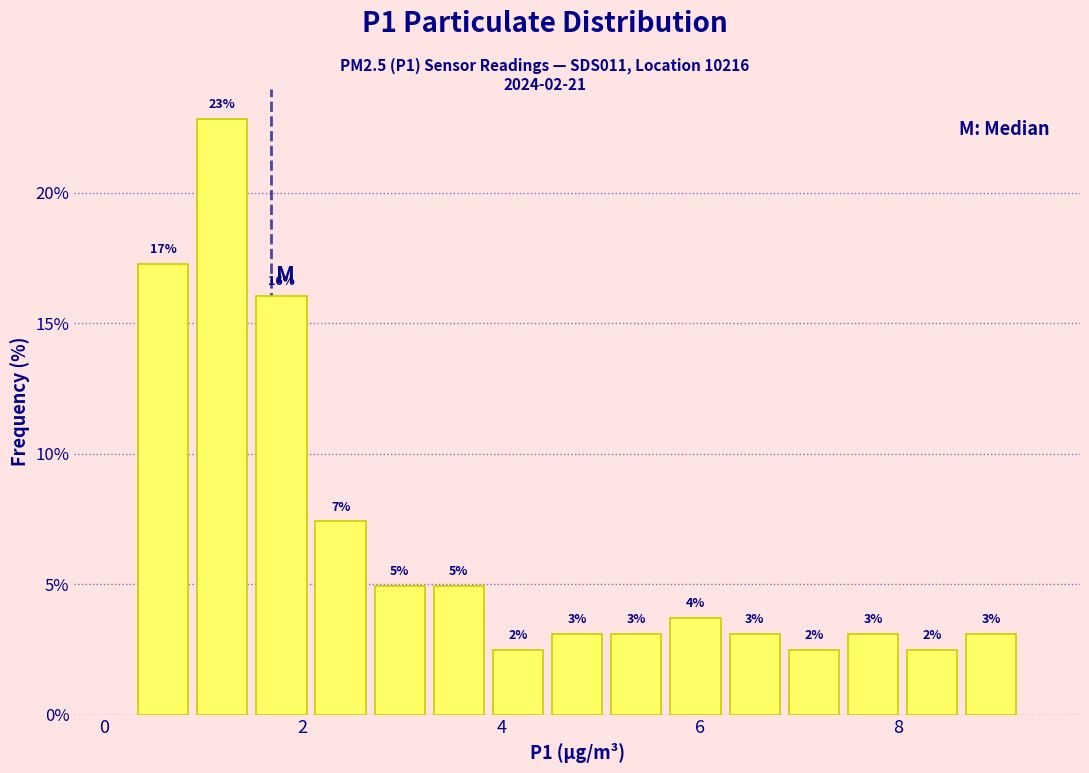

Around what value on the x-axis is the tallest bar? Give the approximate position of its centre, as read against the axis.

1.2